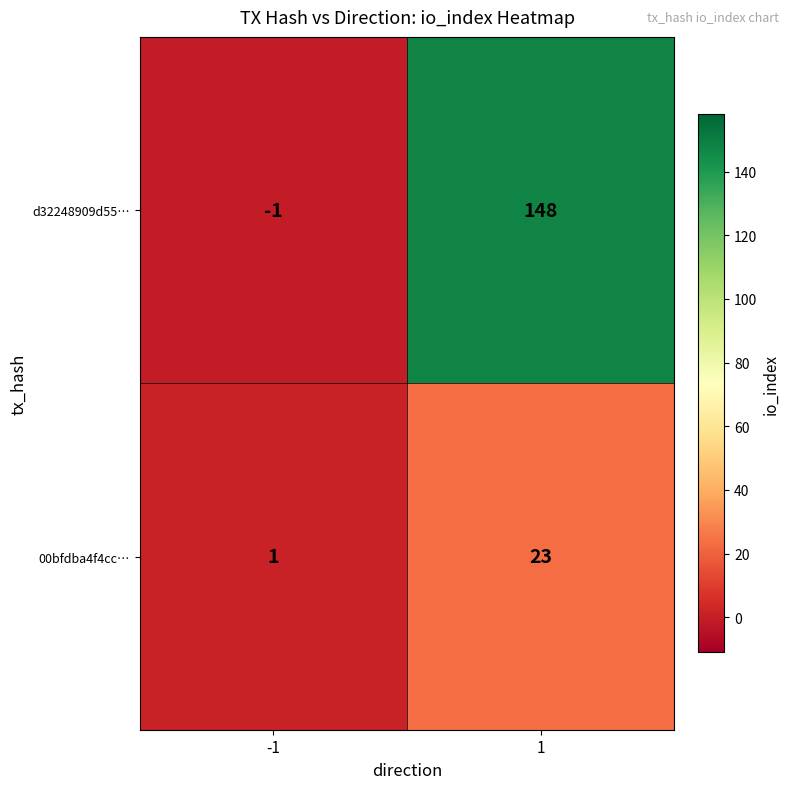

Reading left to right, list all the values displayed in this chart.

d32248909d55…: -1=-1	1=148
00bfdba4f4cc…: -1=1	1=23